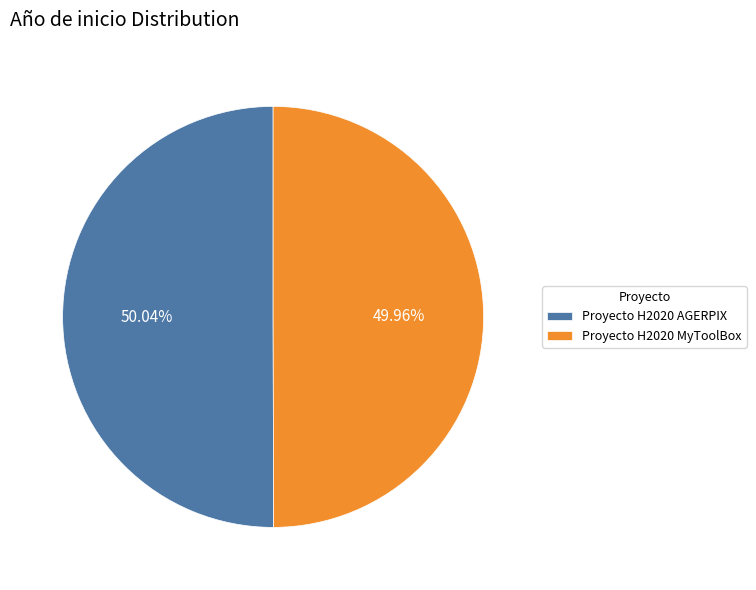

Combined, do Proyecto H2020 MyToolBox and Proyecto H2020 AGERPIX account for over 50%?

Yes